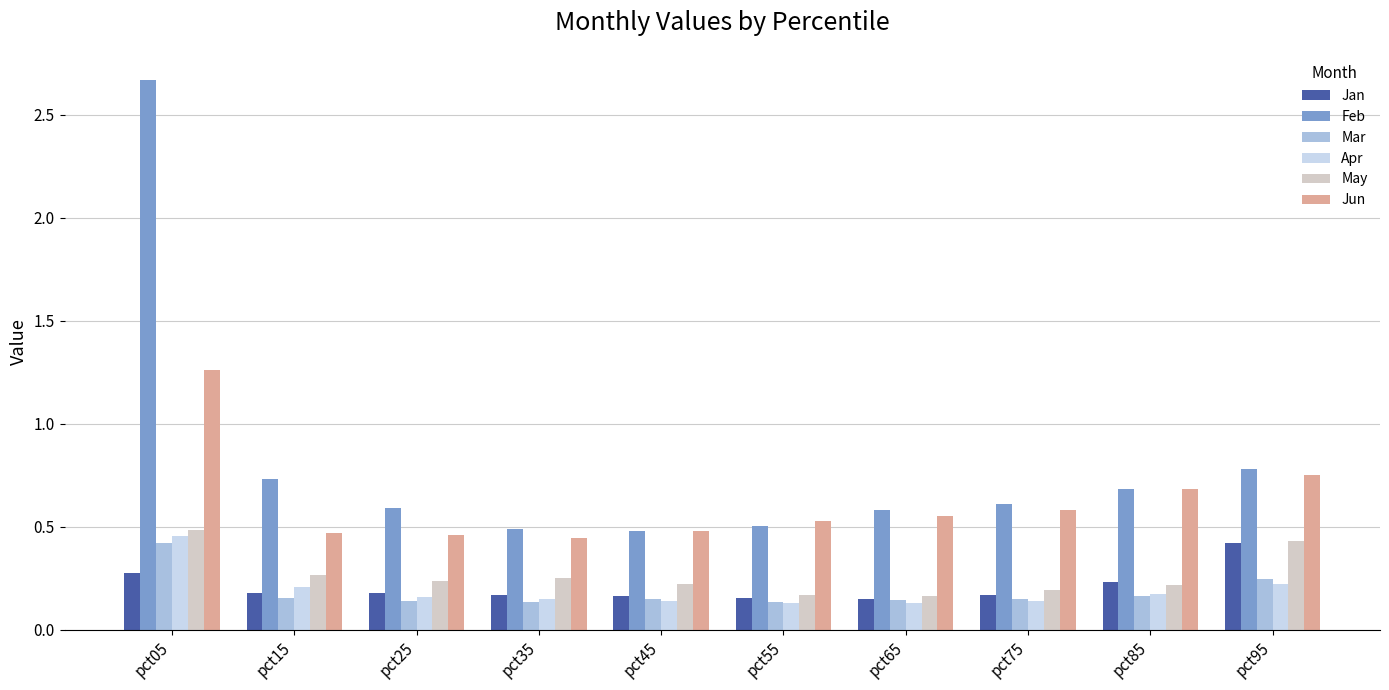

True or false: Jan has a value of 0.3 at pct45.

False